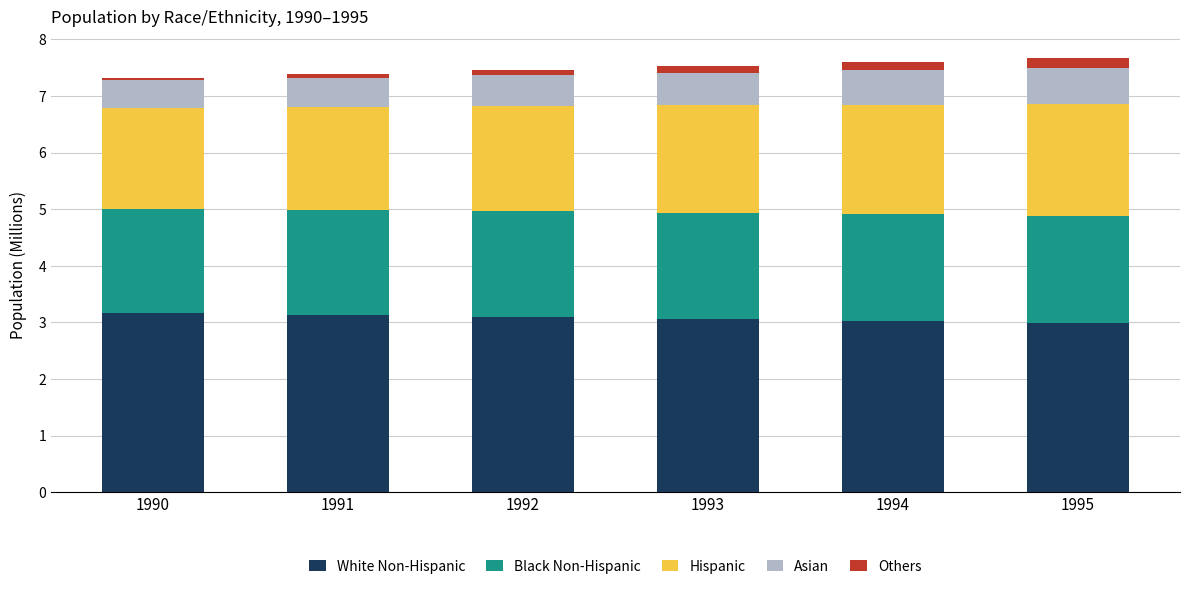

What is the total value across all series at 1995?

7.7